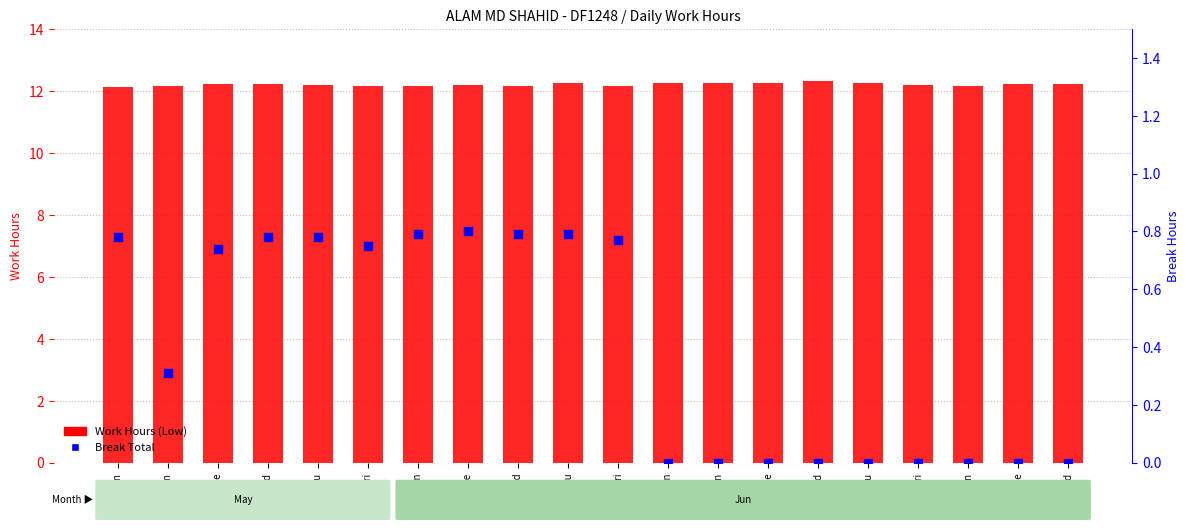

Which series has the largest Y range (max minus min)?

Break Total